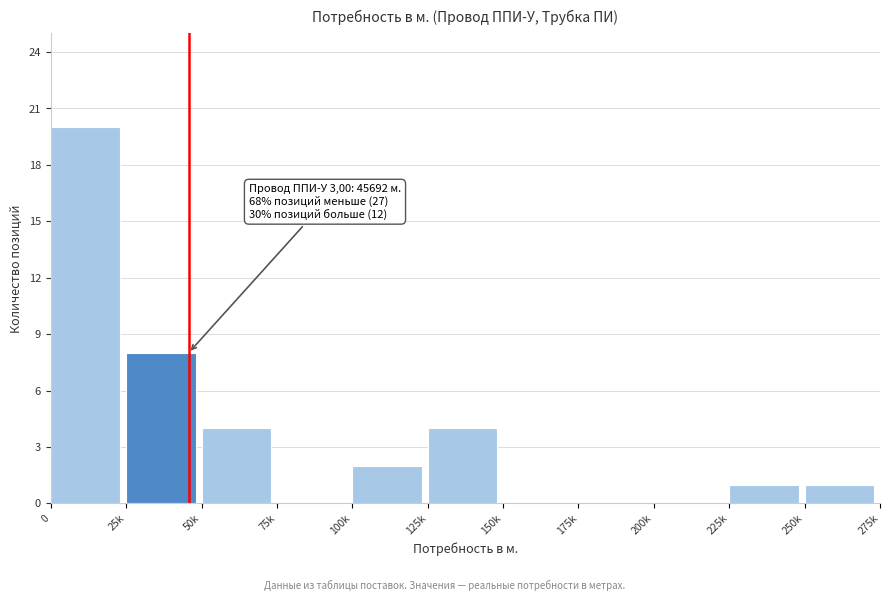

Reading left to right, transcribe all the data shown in this chart.

0=20	25k=8	50k=4	75k=0	100k=2	125k=4	150k=0	175k=0	200k=0	225k=1	250k=1